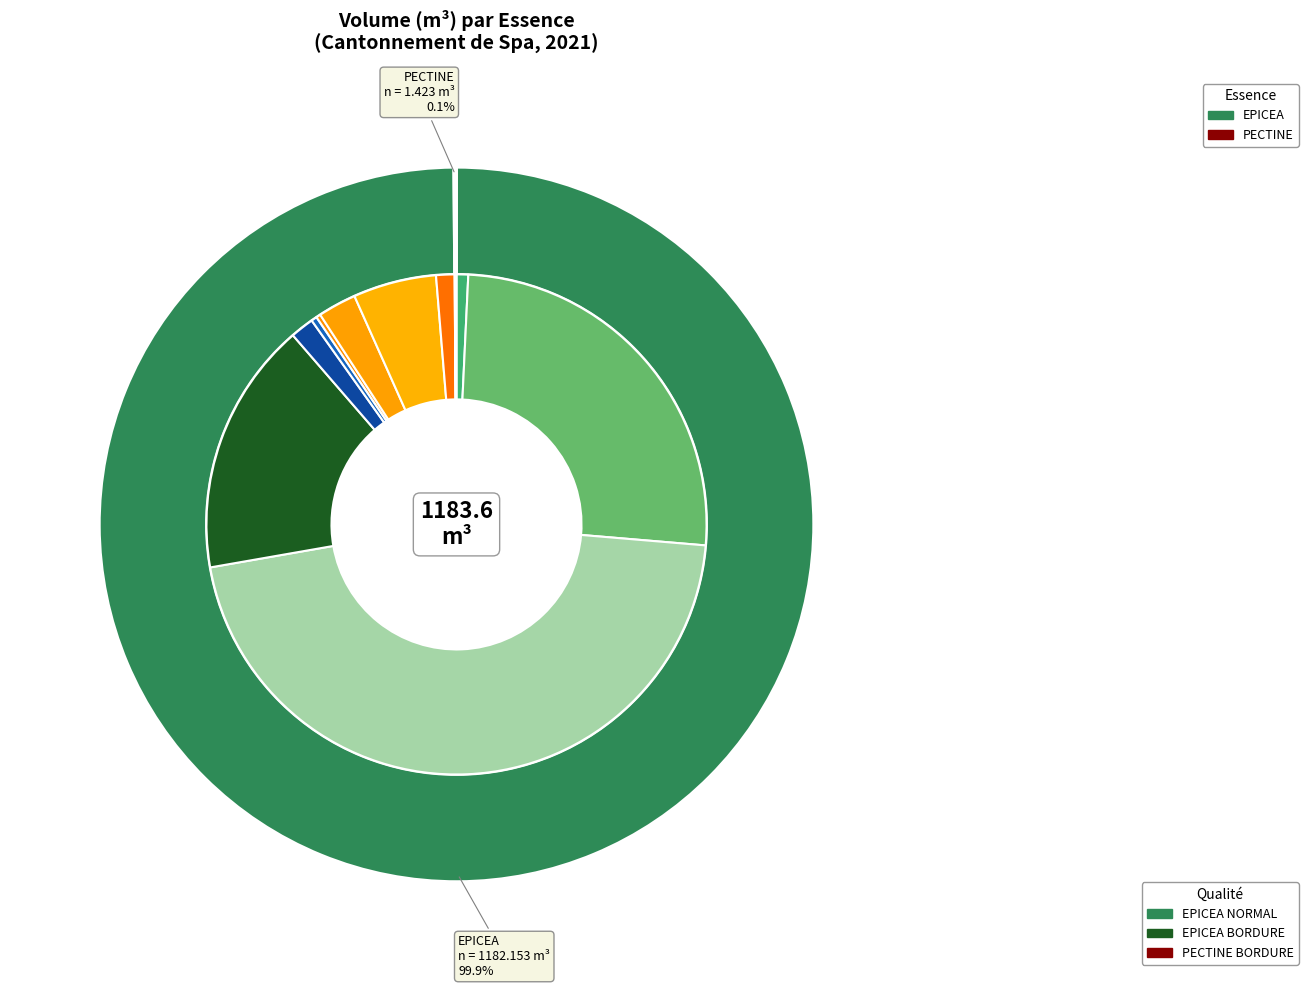

What is the change in value from EPICEA to PECTINE?

-1180.7